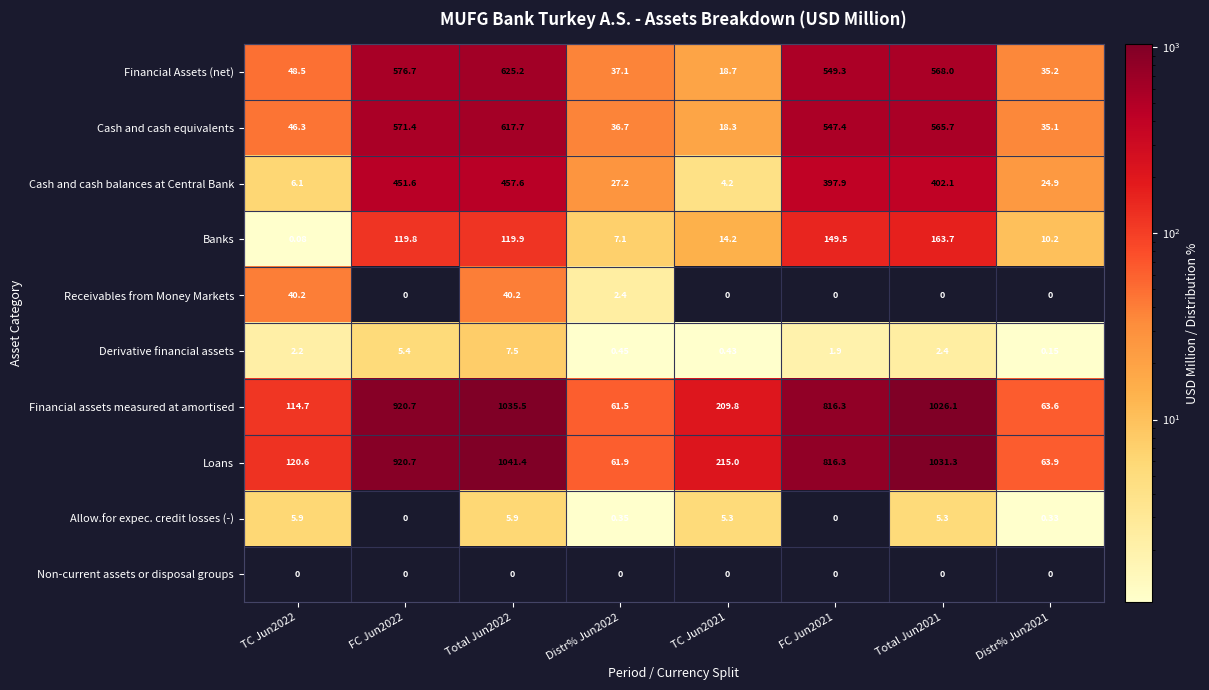

What is the difference between the highest and lowest values at Total Jun2021?

1031.3